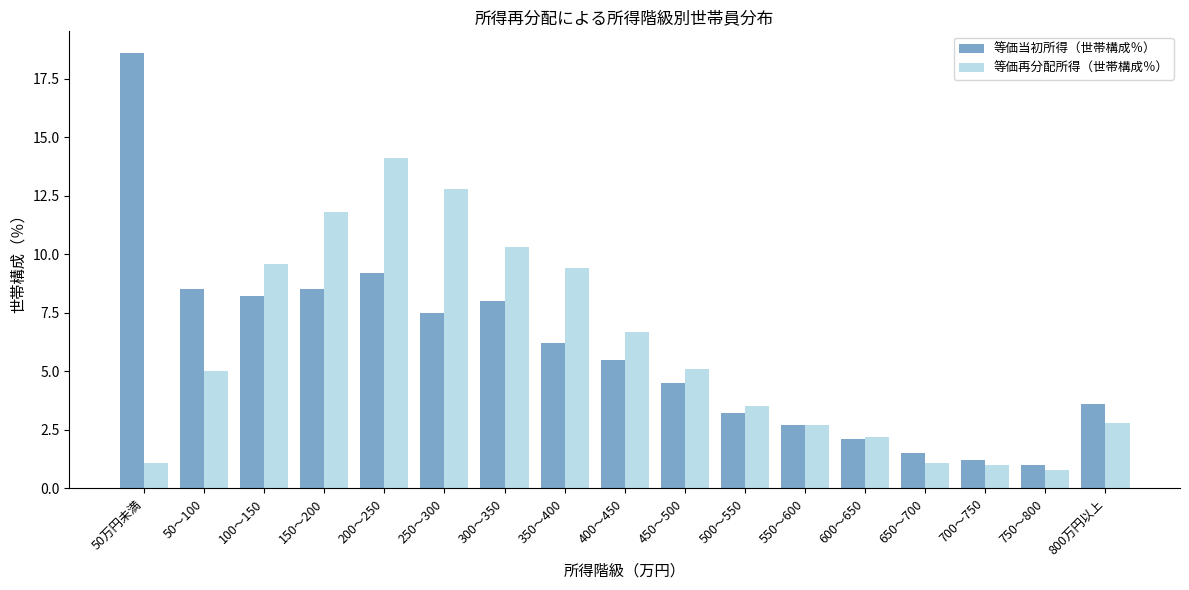

List the series in order of their peak value, lowest first.

等価再分配所得（世帯構成％）, 等価当初所得（世帯構成％）